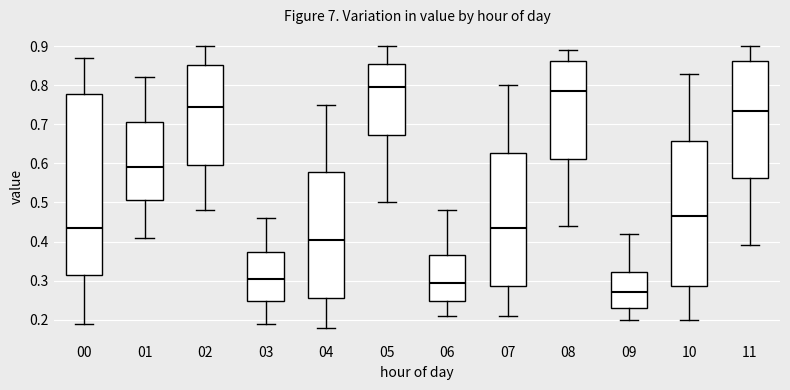

Reading left to right, transcribe this box plot: for each box, give where its median line is, the range the box spans, and where its two whiskers end, as read against the y-axis. The values are not printed on the chart, so give them approximately, as read against the axis.

00: median 0.44, box 0.32 to 0.78, whiskers 0.19 to 0.87
01: median 0.59, box 0.51 to 0.71, whiskers 0.41 to 0.82
02: median 0.75, box 0.60 to 0.85, whiskers 0.48 to 0.90
03: median 0.31, box 0.25 to 0.37, whiskers 0.19 to 0.46
04: median 0.41, box 0.26 to 0.58, whiskers 0.18 to 0.75
05: median 0.80, box 0.67 to 0.86, whiskers 0.50 to 0.90
06: median 0.30, box 0.25 to 0.37, whiskers 0.21 to 0.48
07: median 0.44, box 0.29 to 0.63, whiskers 0.21 to 0.80
08: median 0.79, box 0.61 to 0.86, whiskers 0.44 to 0.89
09: median 0.27, box 0.23 to 0.32, whiskers 0.20 to 0.42
10: median 0.47, box 0.29 to 0.66, whiskers 0.20 to 0.83
11: median 0.74, box 0.56 to 0.86, whiskers 0.39 to 0.90